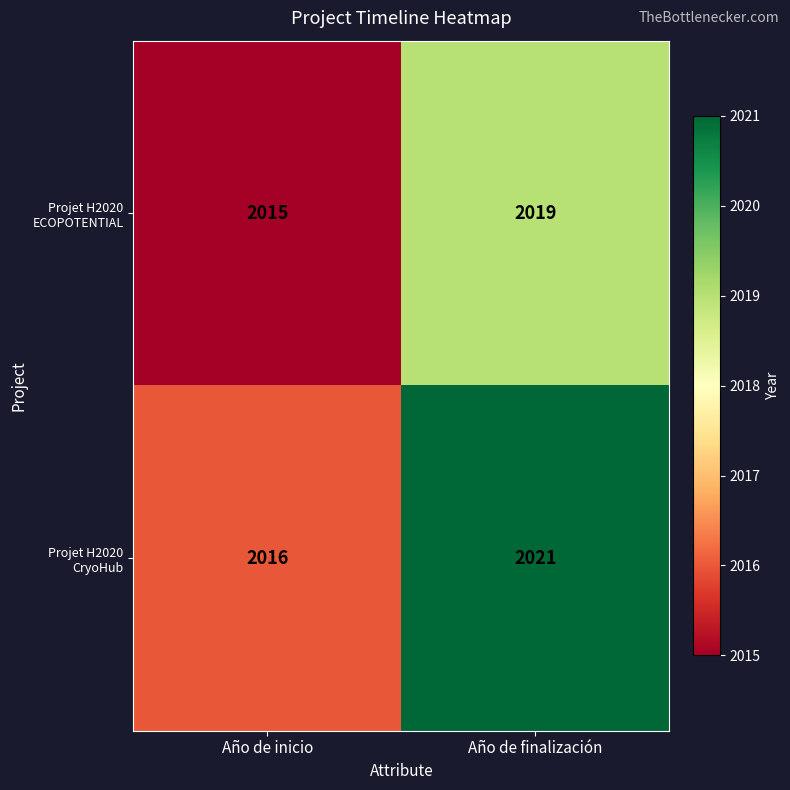

What is the maximum value shown in the chart?

2021